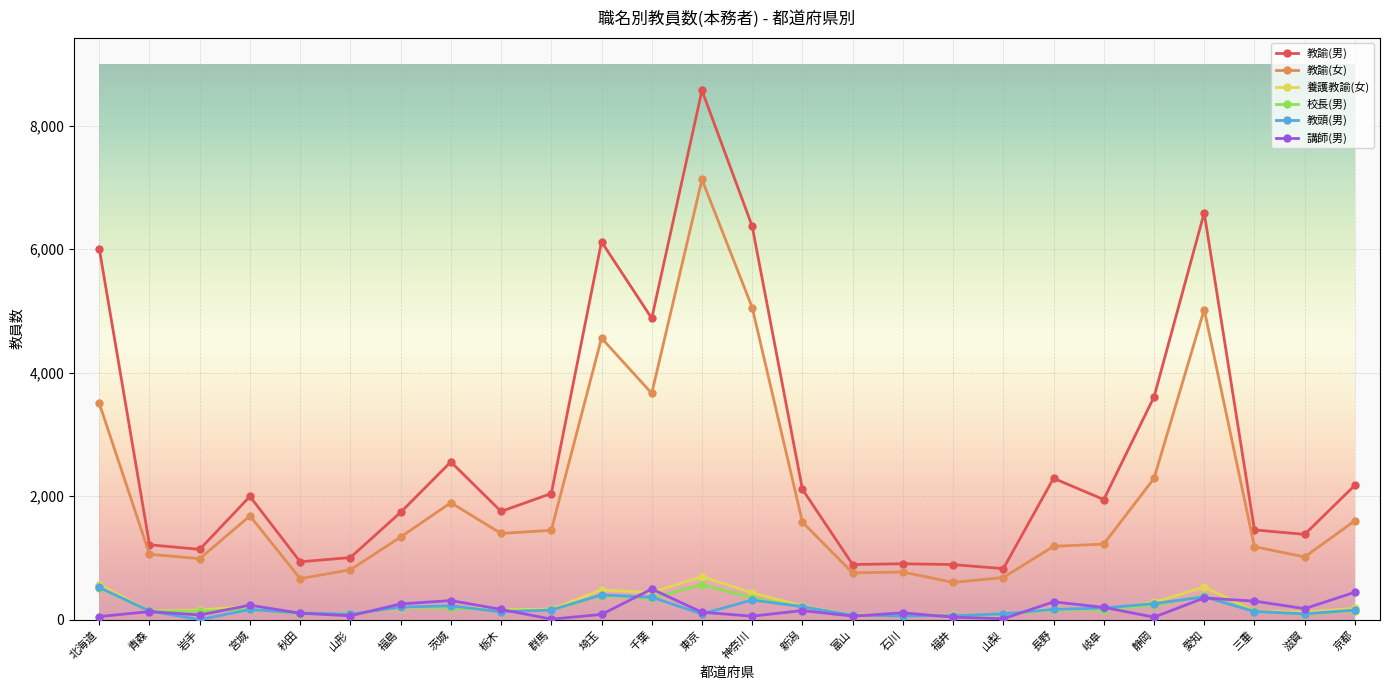

At how many categories does at least one series exceed 3366?

7